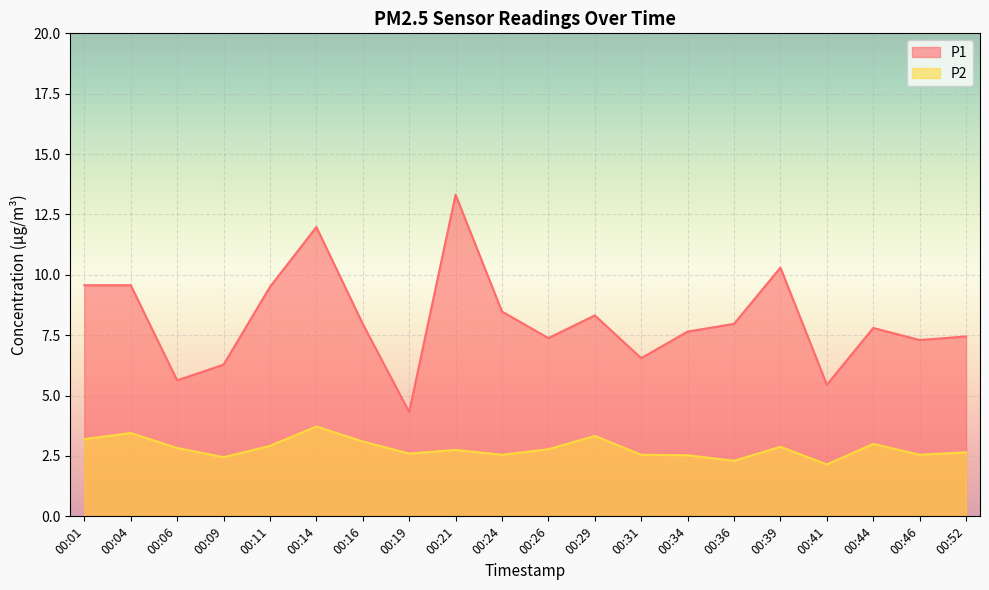

True or false: P1 and P2 cross at least once.

False